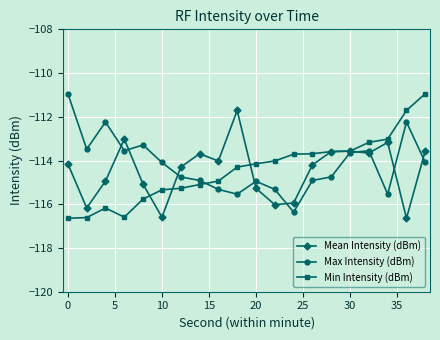

What is the smallest value displayed?

-116.6